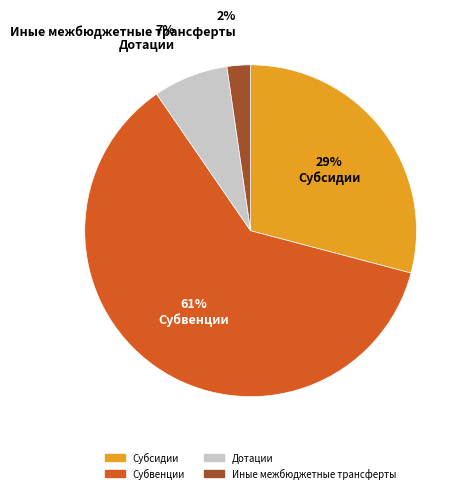

The Дотации slice represents 7% of the pie. True or false?

True